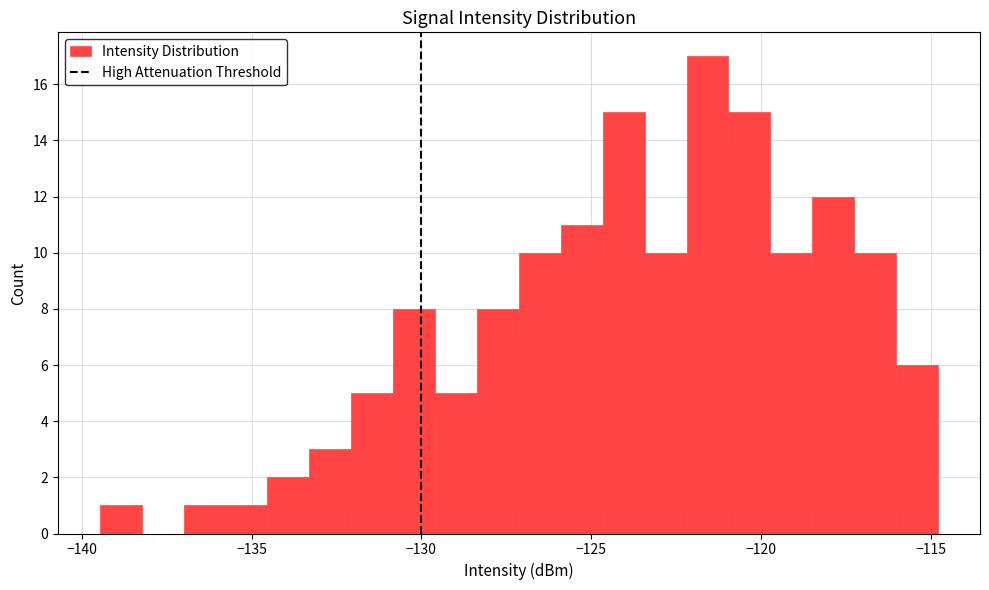

Around what value on the x-axis is the tallest bar? Give the approximate position of its centre, as read against the axis.

-121.5